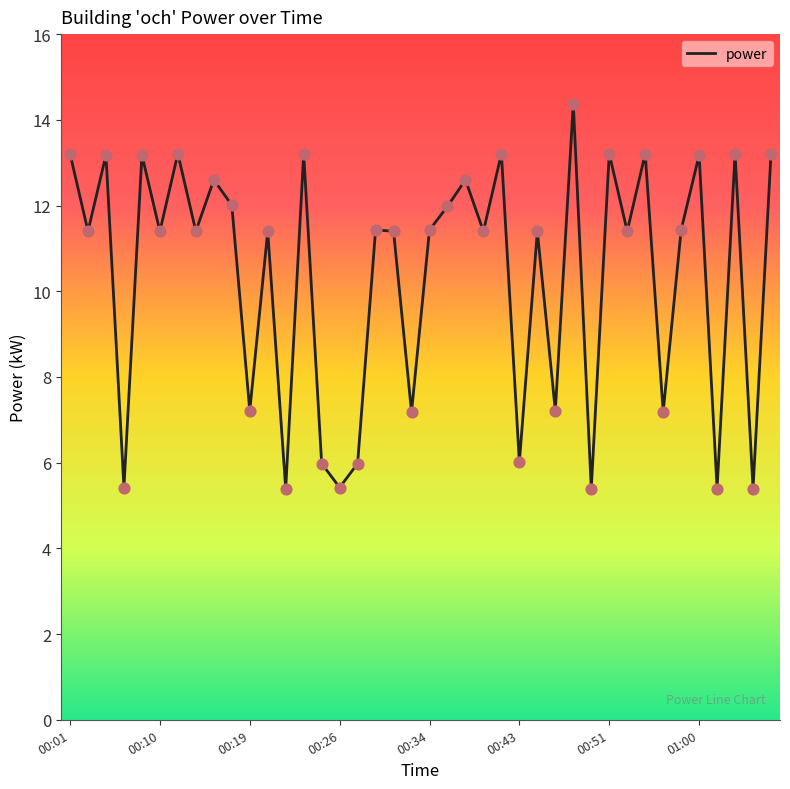

What is the difference between the maximum and minimum values?

9.0